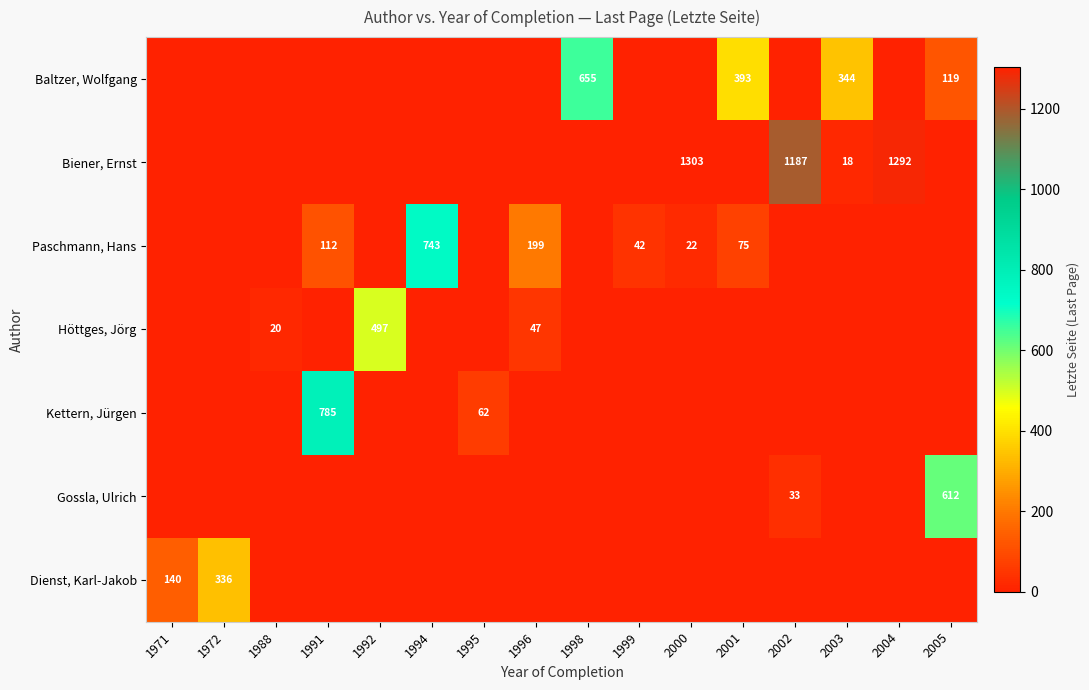

Is it true that Höttges, Jörg equals 19 at 1996?

False